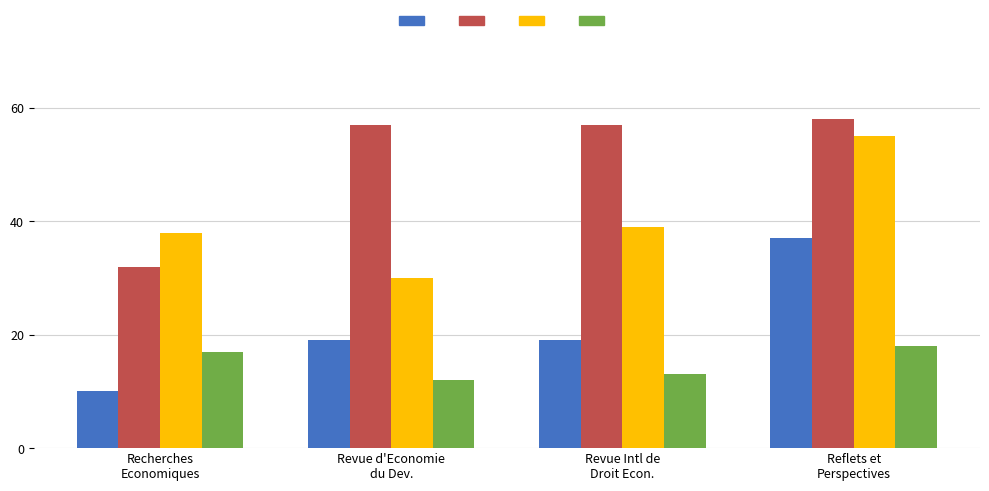

How many groups of bars are there?

4